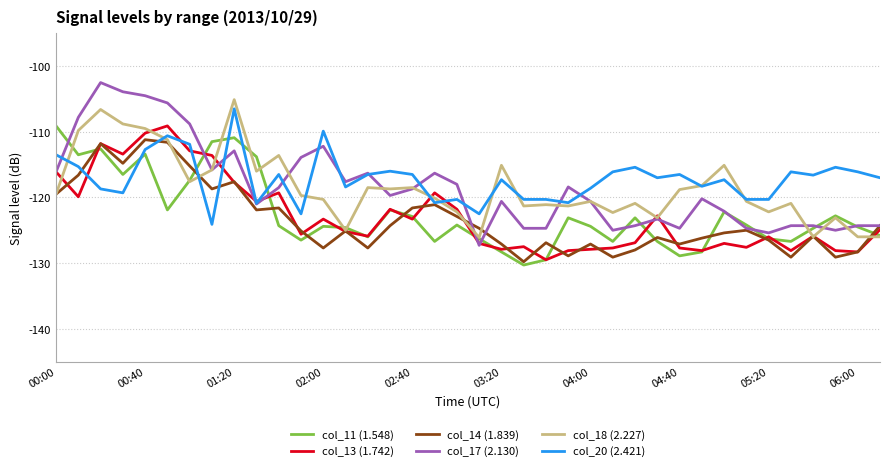

How many interior local peaks does the col_11 (1.548) series have?

10